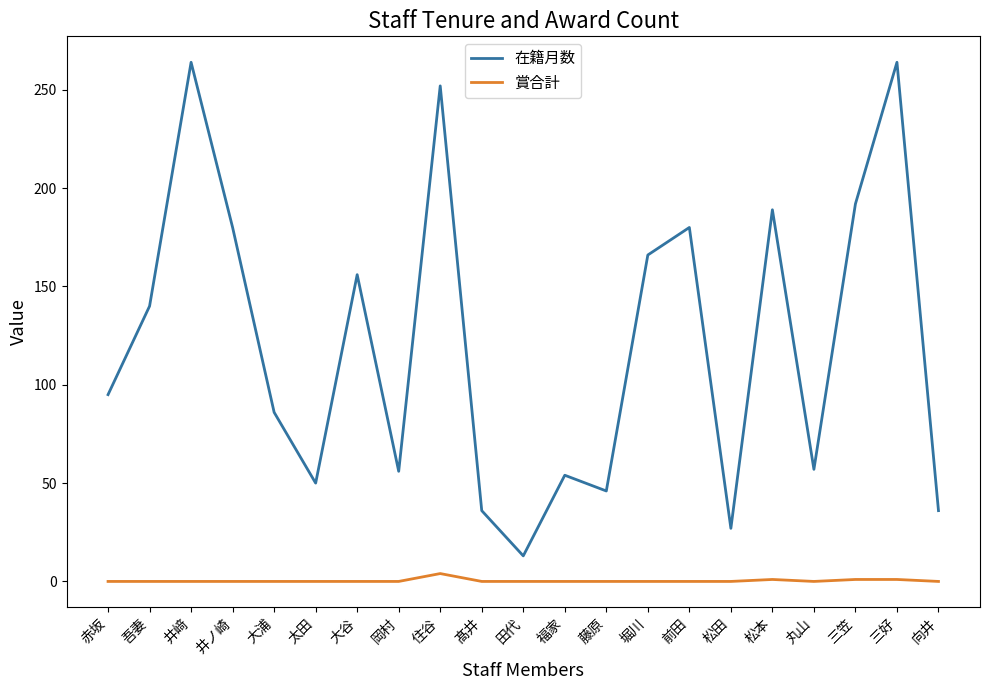

True or false: 在籍月数 and 賞合計 intersect in this chart.

False